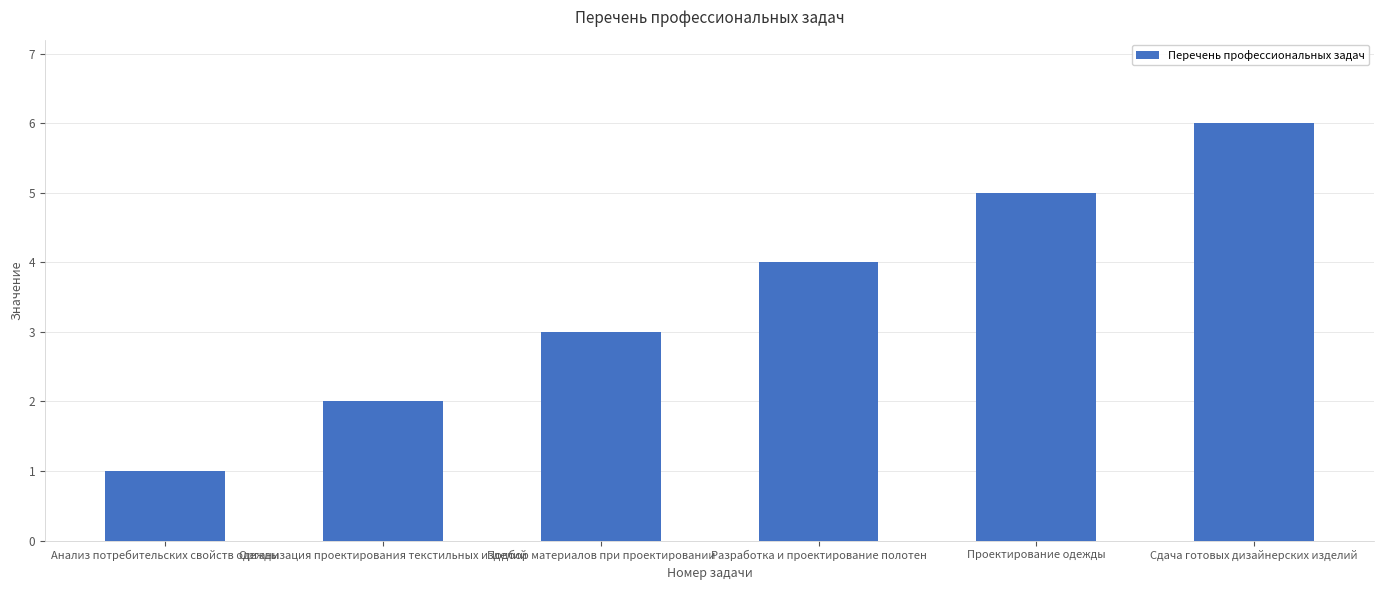

Between Анализ потребительских свойств одежды and Сдача готовых дизайнерских изделий, which is larger?

Сдача готовых дизайнерских изделий